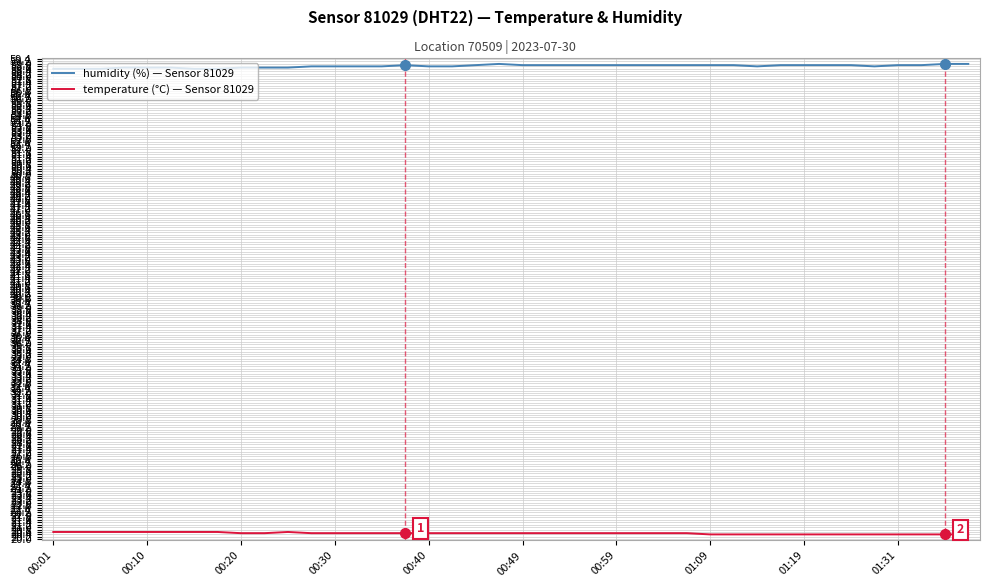

True or false: humidity (%) — Sensor 81029 and temperature (°C) — Sensor 81029 cross at least once.

False